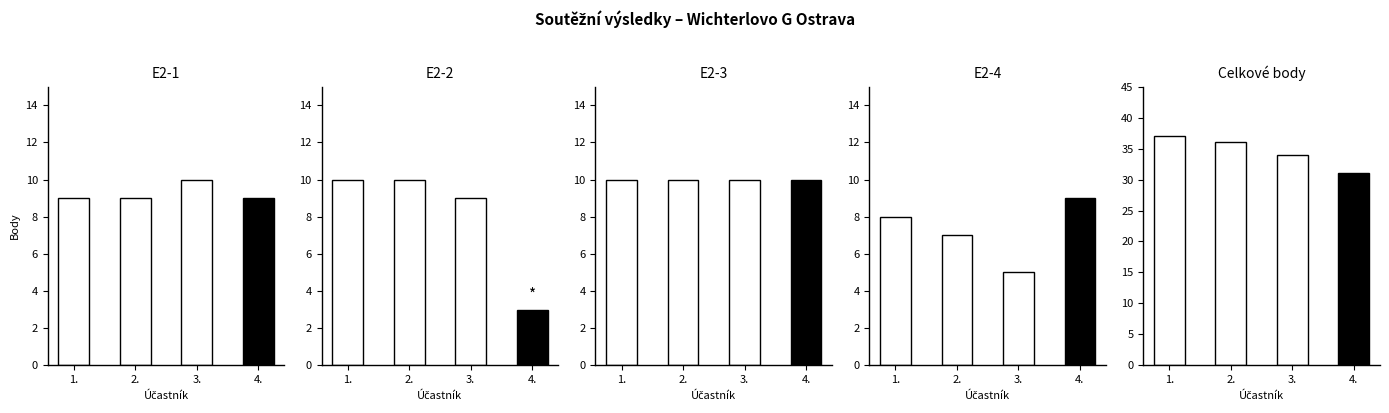

Rank the series by their maximum value, from highest to lowest.

celkove_body, E2-1, E2-2, E2-3, E2-4